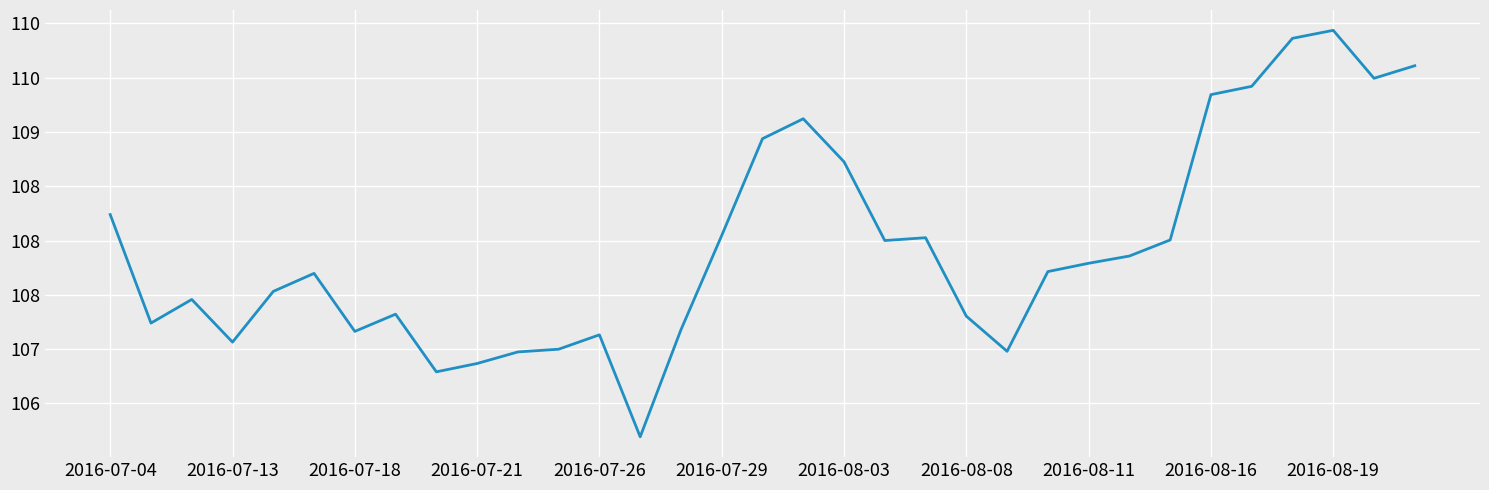

Count the number of categories in the chart.

33